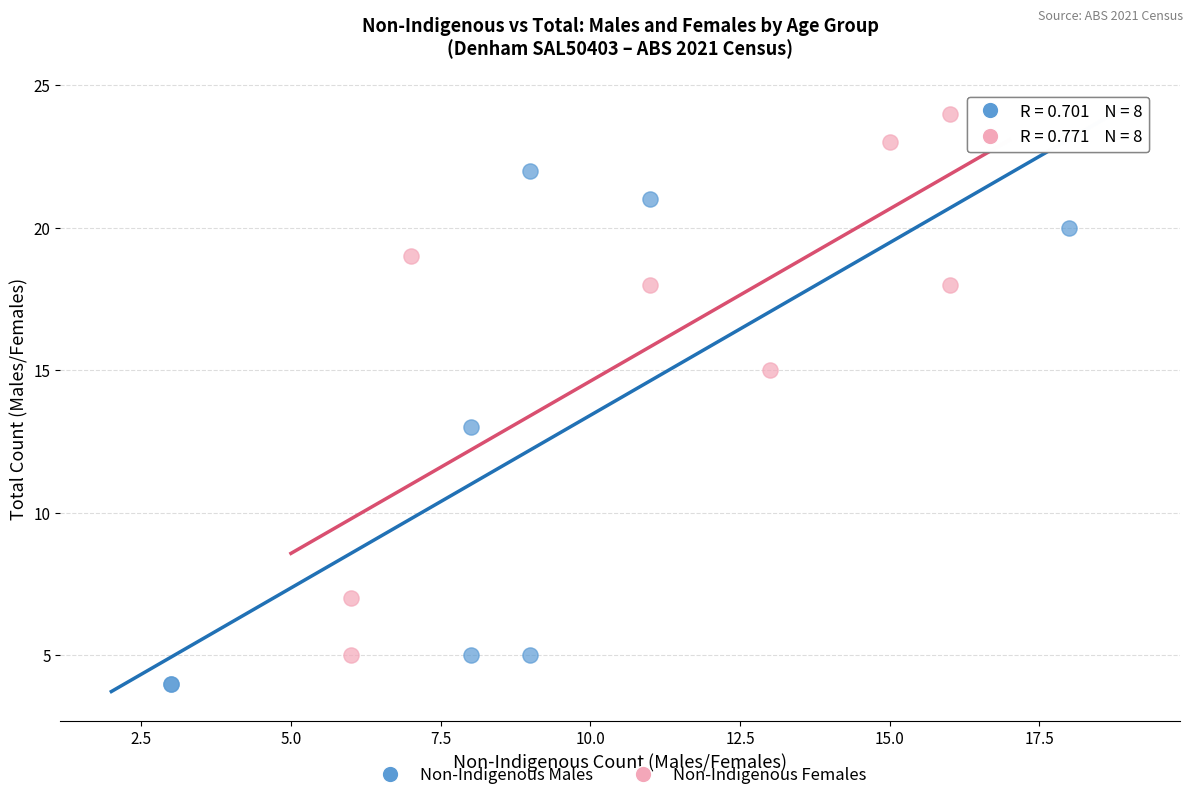

Which series contains the lowest Y value?

Non-Indigenous Males